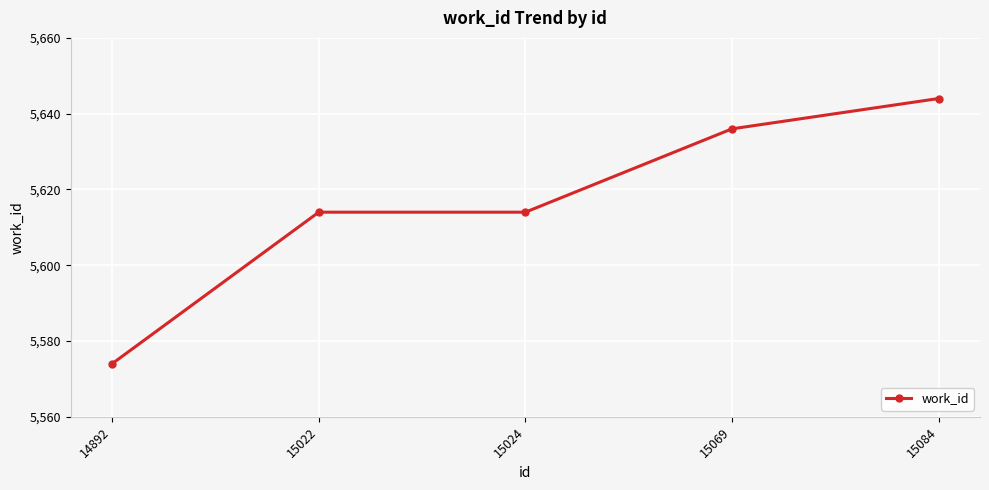

What is the minimum value shown in the chart?

5574